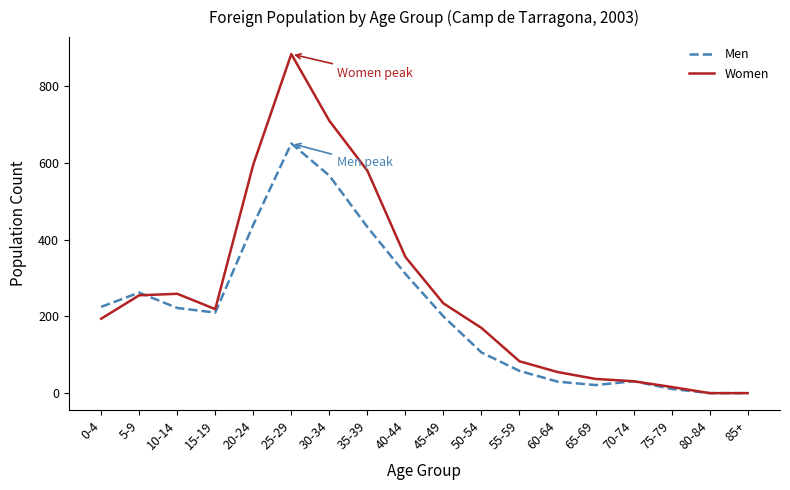

The Women series shows 115 at 15-19. True or false?

False